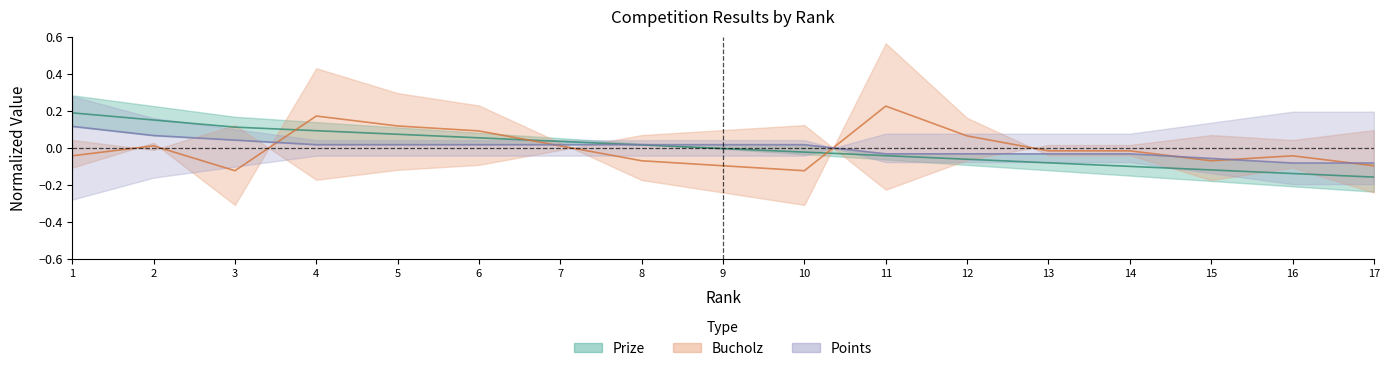

Does the chart have visible grid lines?

No